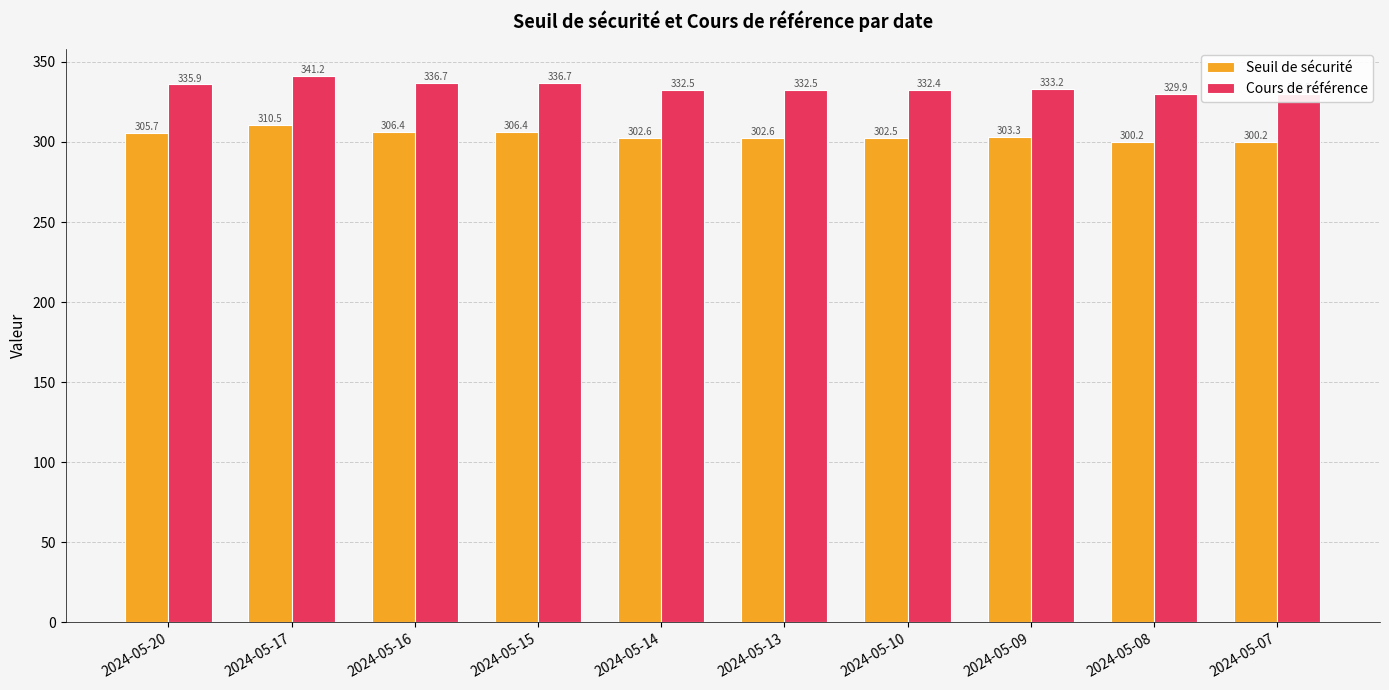

What is the difference between the maximum and minimum values in the Cours de référence series?

11.4